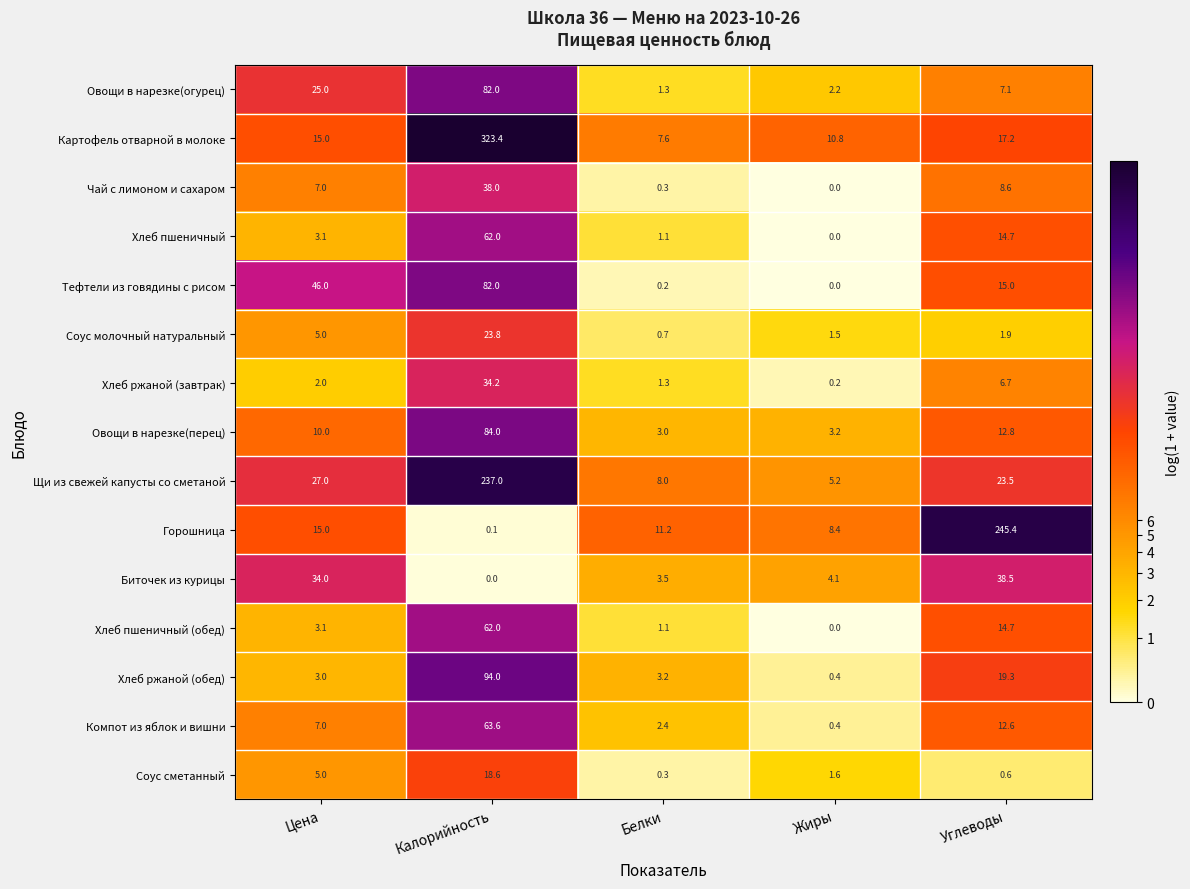

Rank the categories by Компот из яблок и вишни value from lowest to highest.

Жиры, Белки, Цена, Углеводы, Калорийность